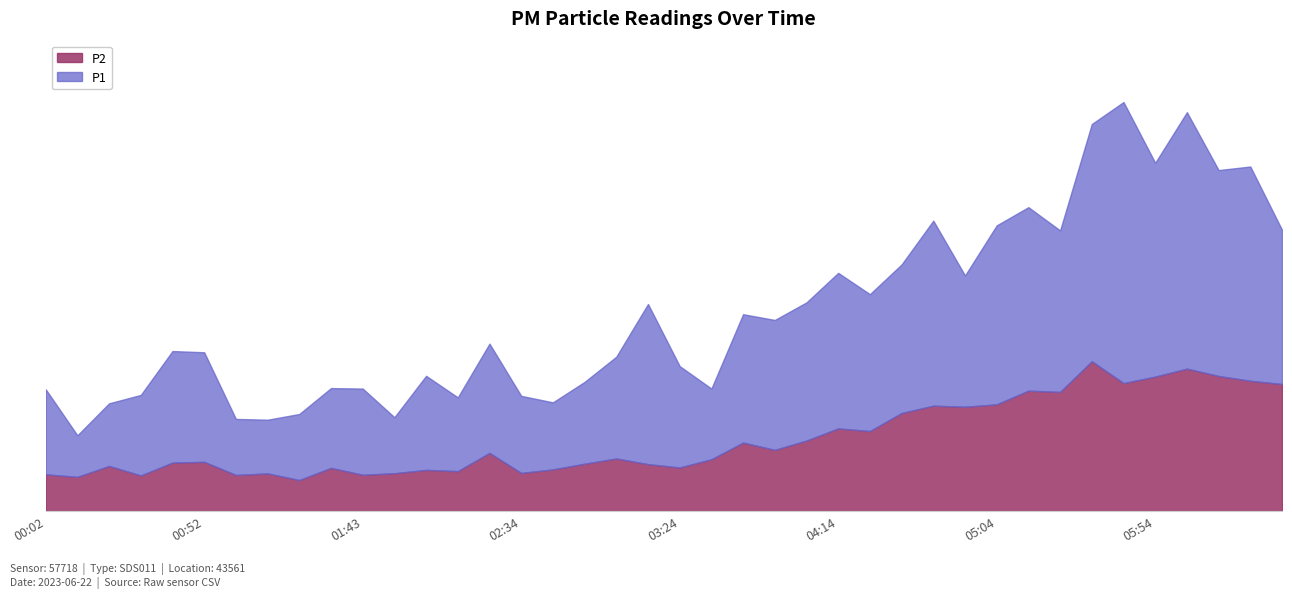

Which series changed the most between 04:24 and 05:44?

P1